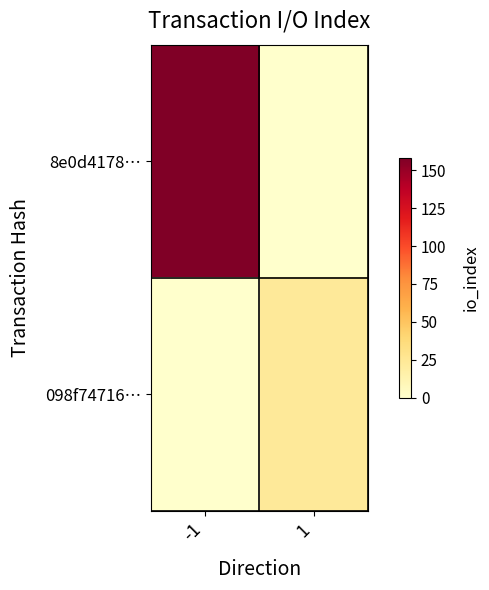

List the series in order of their peak value, highest first.

8e0d4178…, 098f74716…